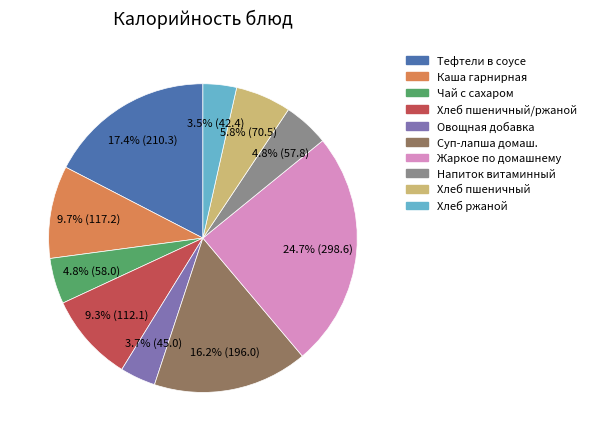

Is there a majority slice in this chart?

No